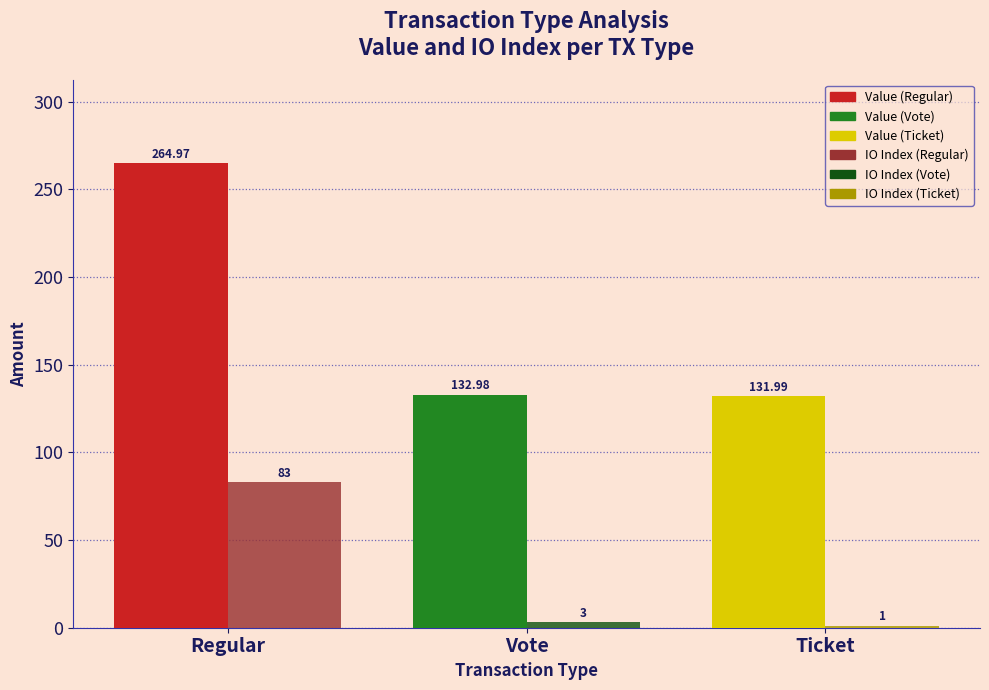

Which category has the highest value across all series?

Regular